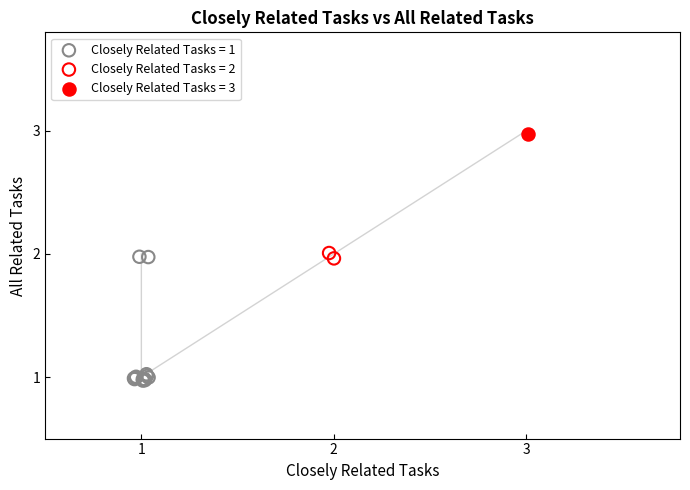

Which series contains the lowest Y value?

Closely Related Tasks = 1